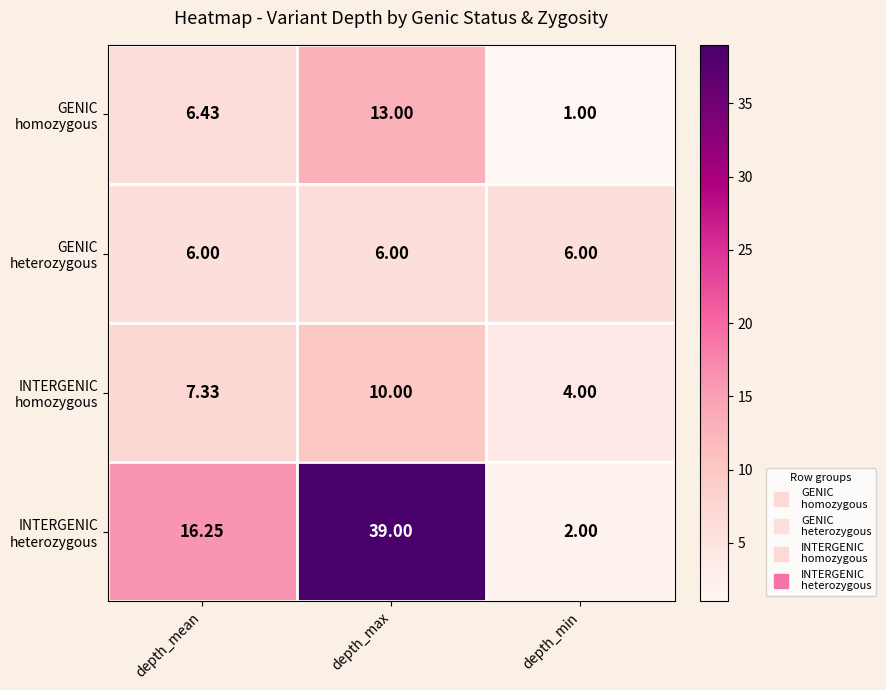

What is the minimum value shown in the chart?

1.0